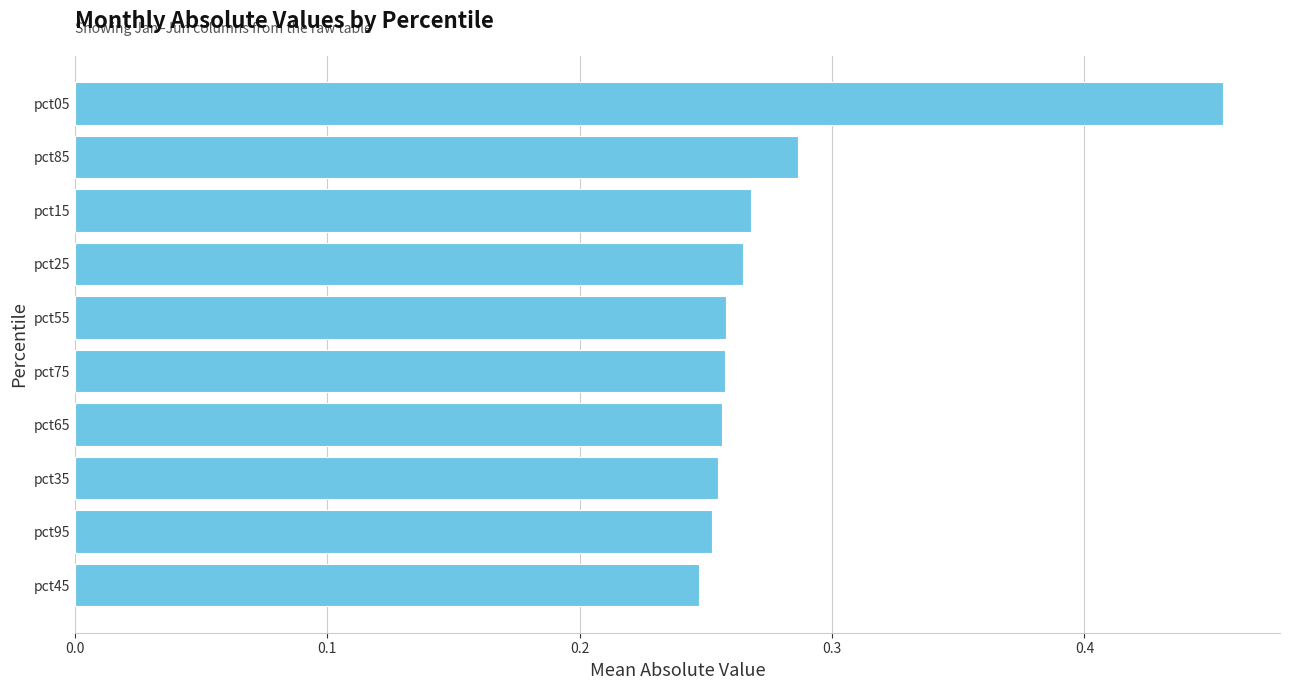

True or false: the data shows 0.2 at pct15.

False